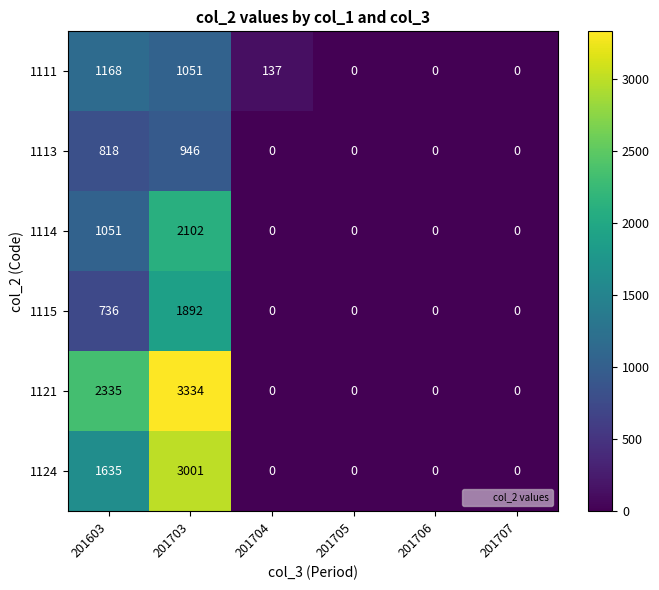

Which series has the largest range (max minus min)?

1121